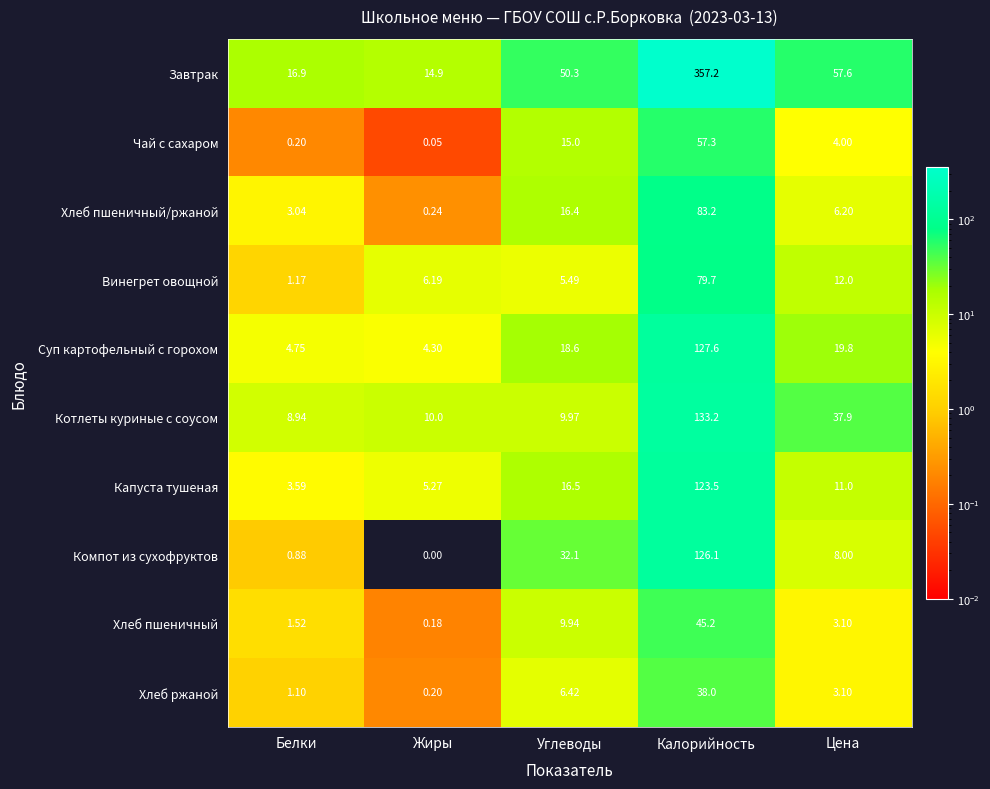

Between Углеводы and Цена, which series saw the biggest shift?

Котлеты куриные с соусом